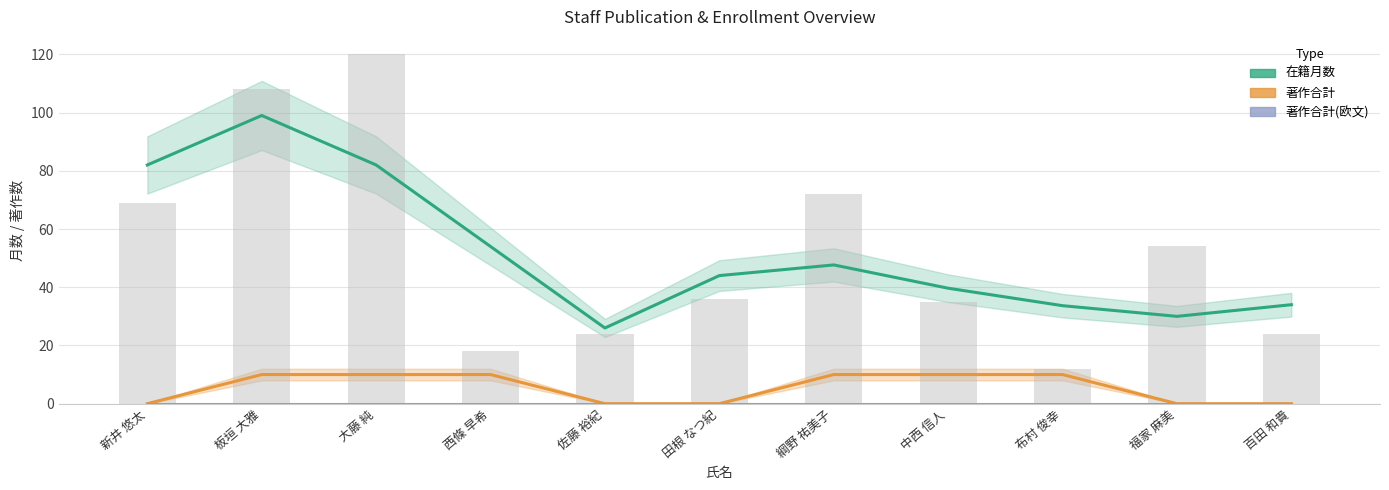

How many values in the 在籍月数 series exceed 44?

5